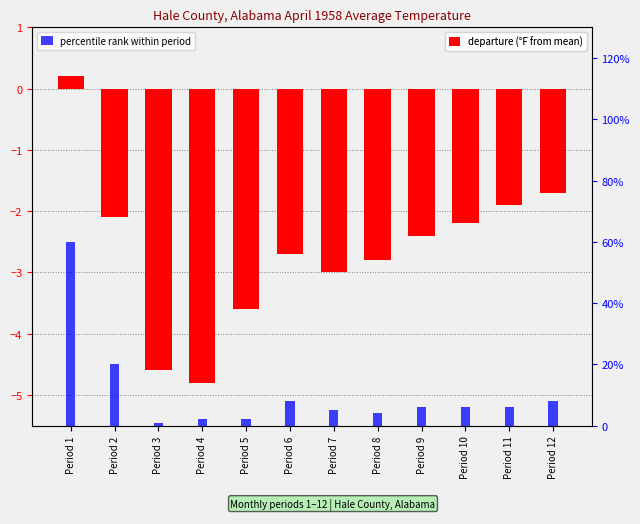

Which category has the lowest value in the departure series?

Period 4